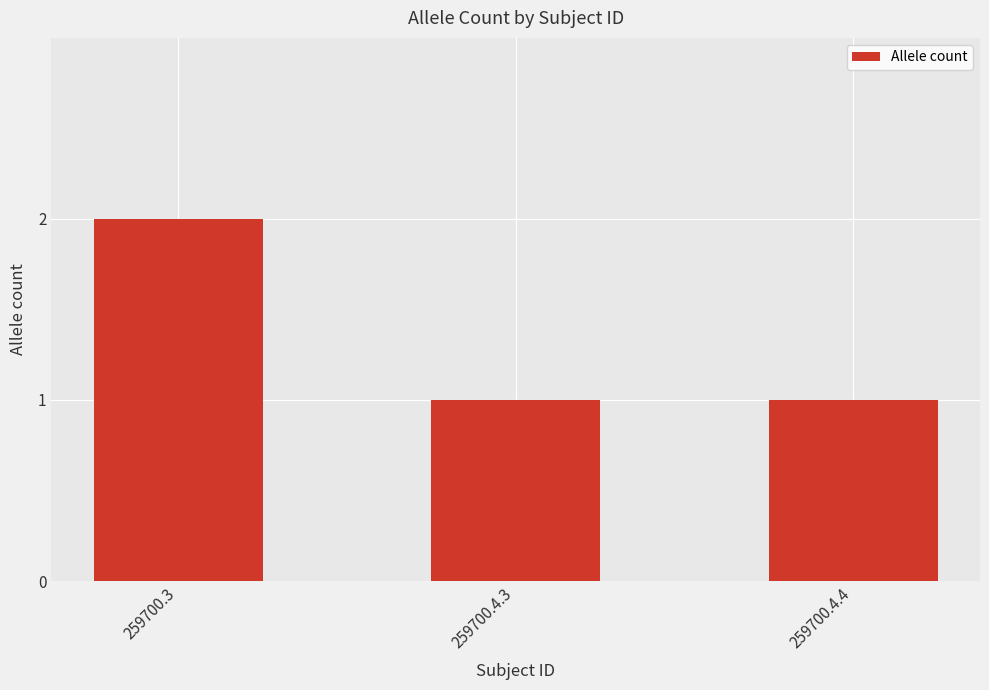

What is the label of the 3rd bar from the right?

259700.3